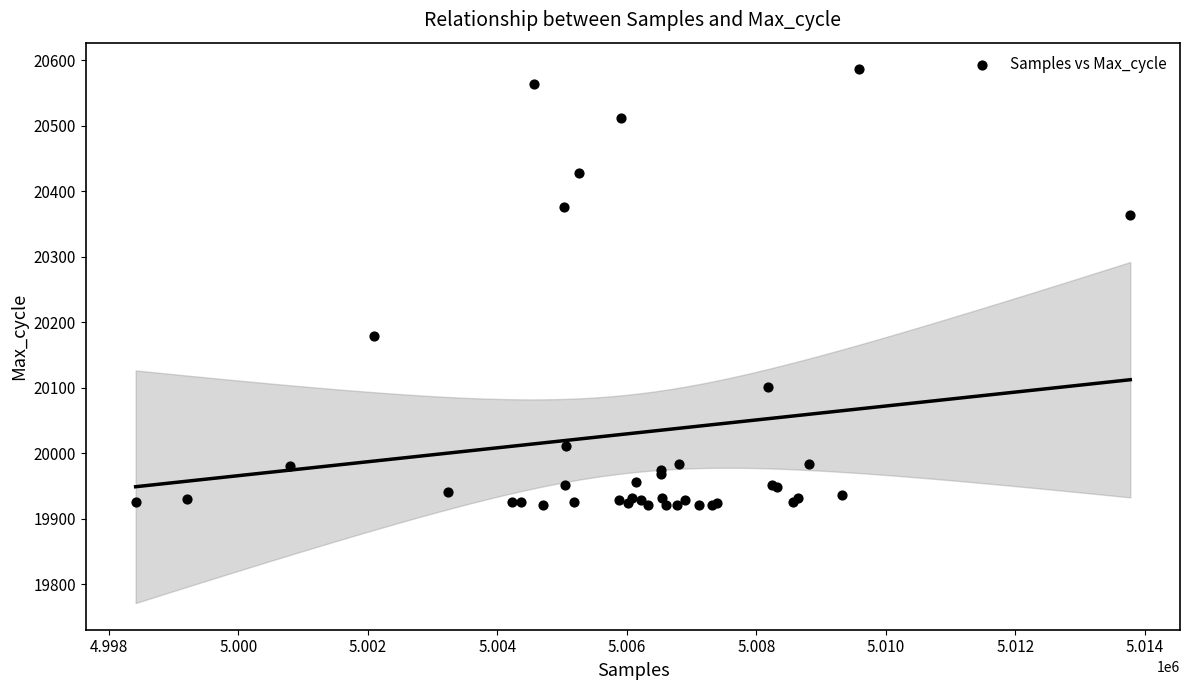

What Y value in the scatter plot is closest to 20253?

20179